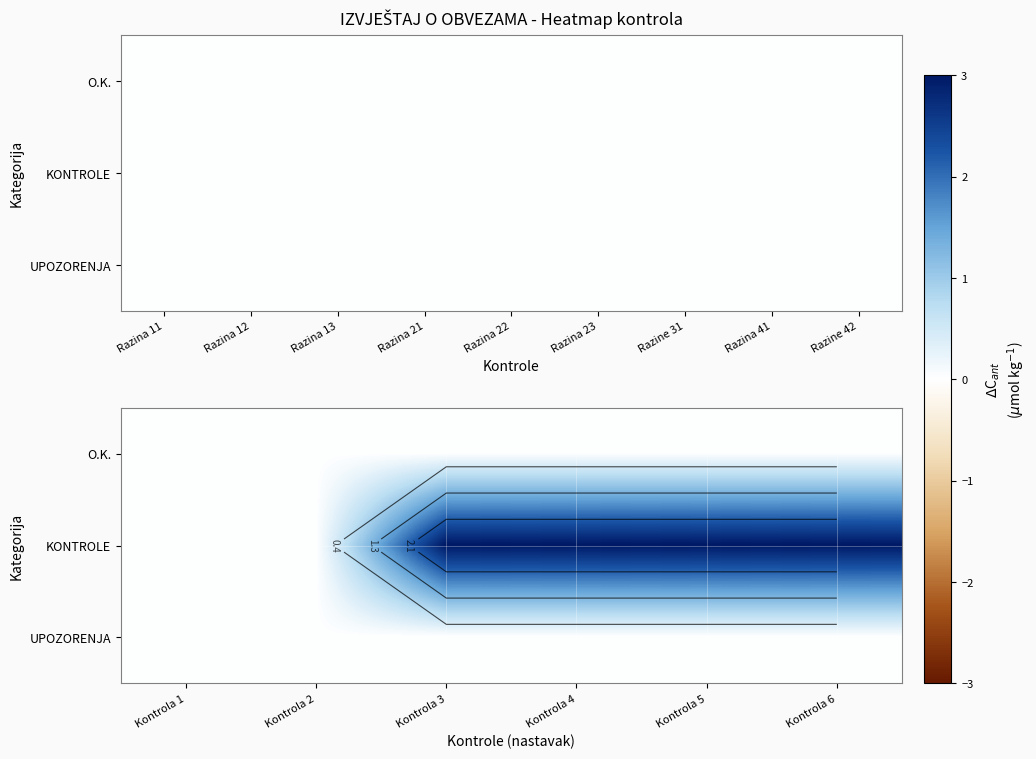

At how many categories does at least one series exceed 2?

4